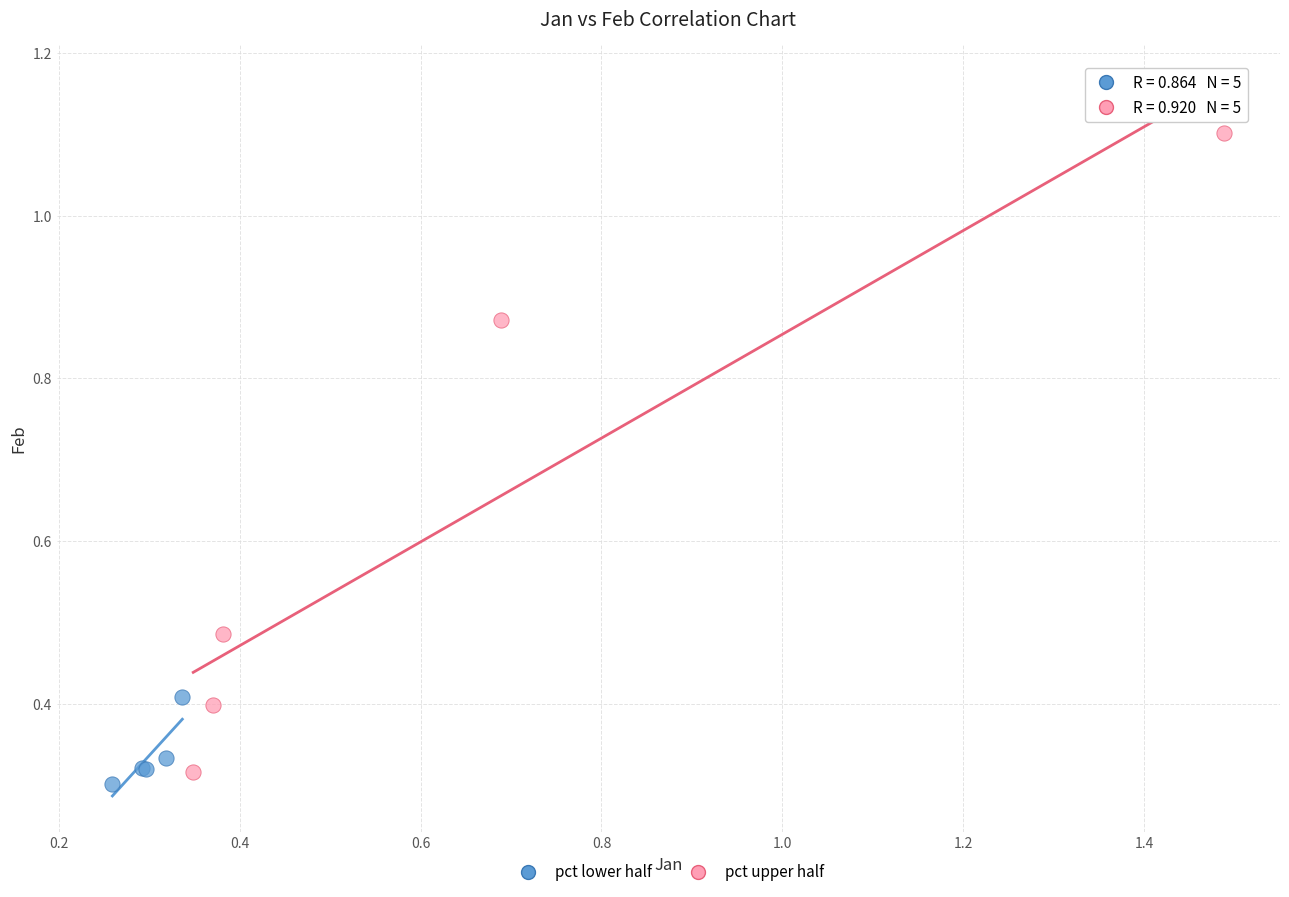

Which series reaches the minimum Y coordinate?

pct lower half